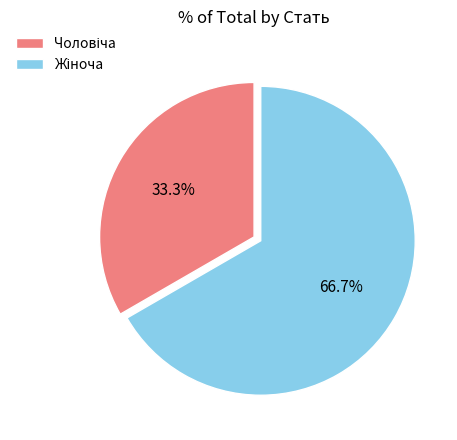

Is there a majority slice in this chart?

Yes